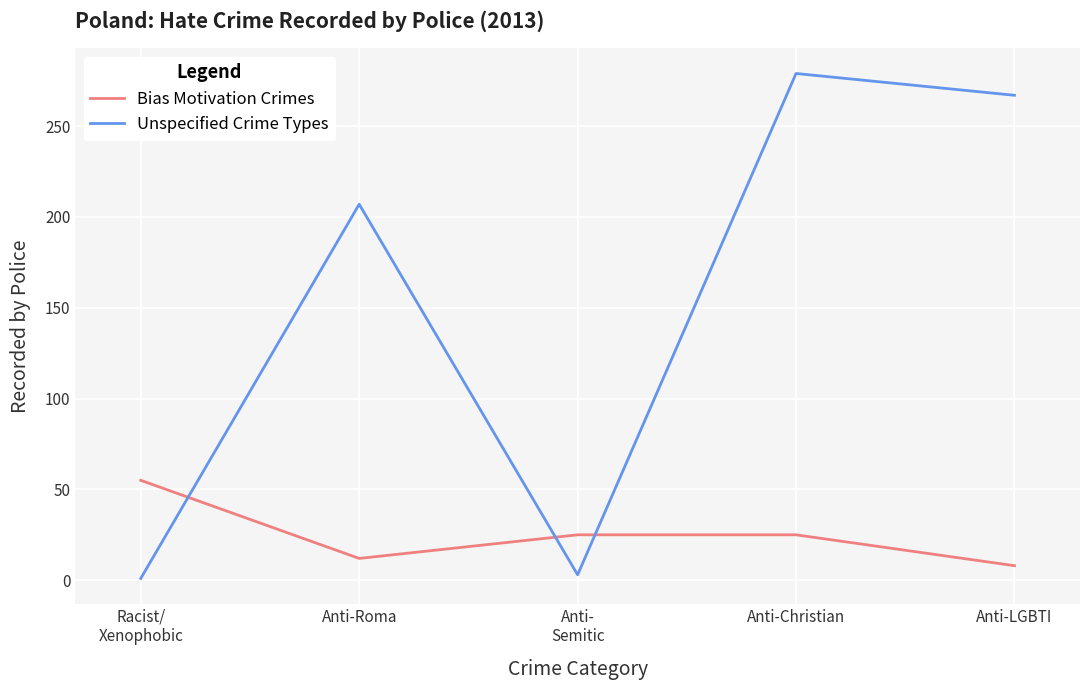

At Anti-Christian, list the series in order from largest to smallest.

Unspecified Crime Types, Bias Motivation Crimes